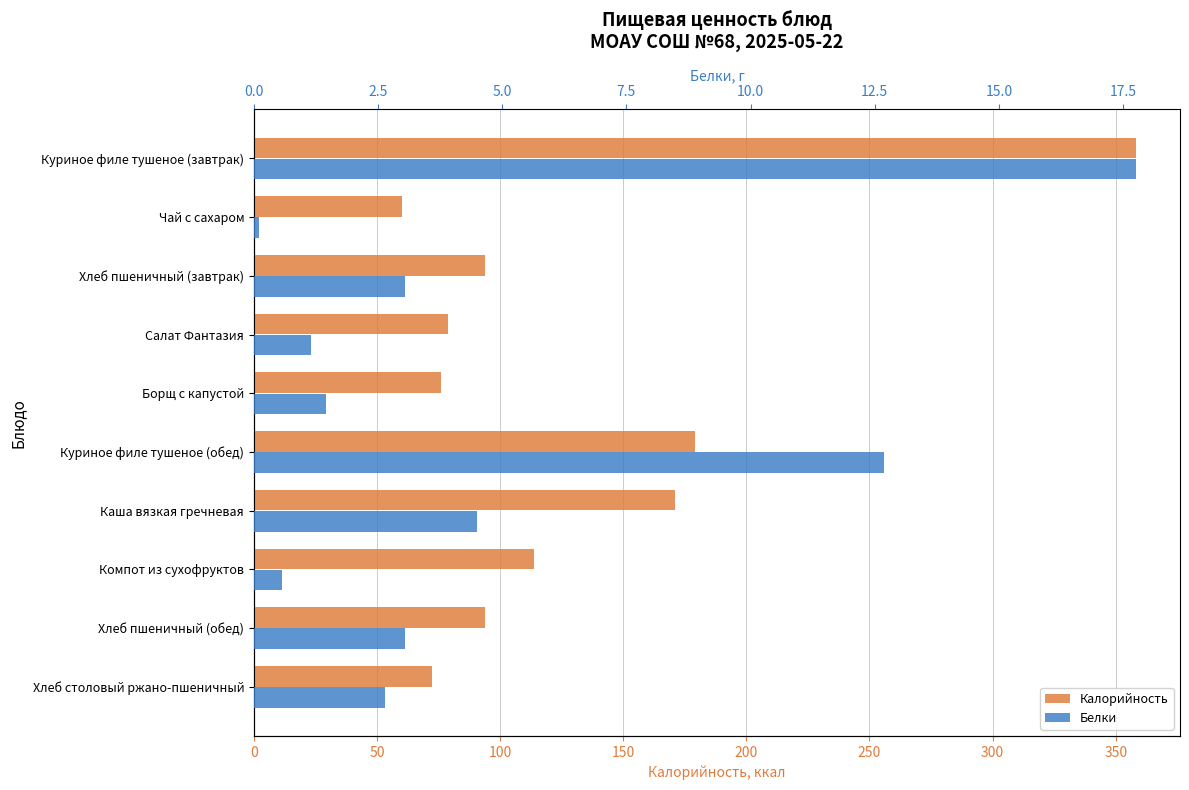

Rank the series at Хлеб пшеничный (обед) from highest to lowest value.

Калорийность, Белки